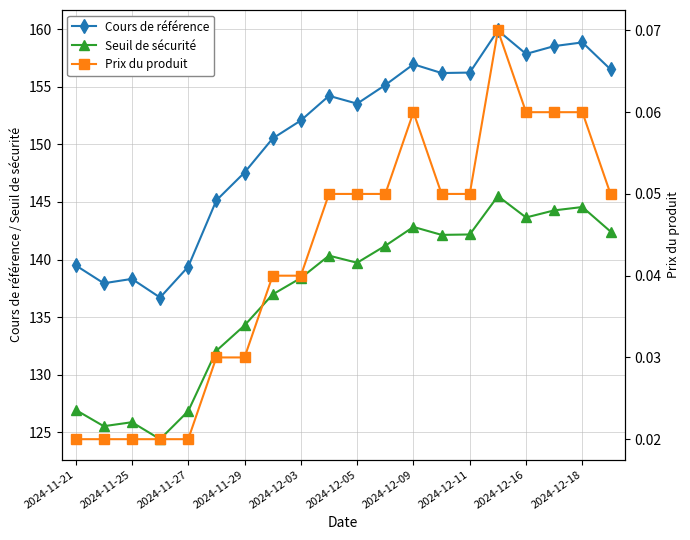

What is the difference between the highest and lowest values at 19?

156.5